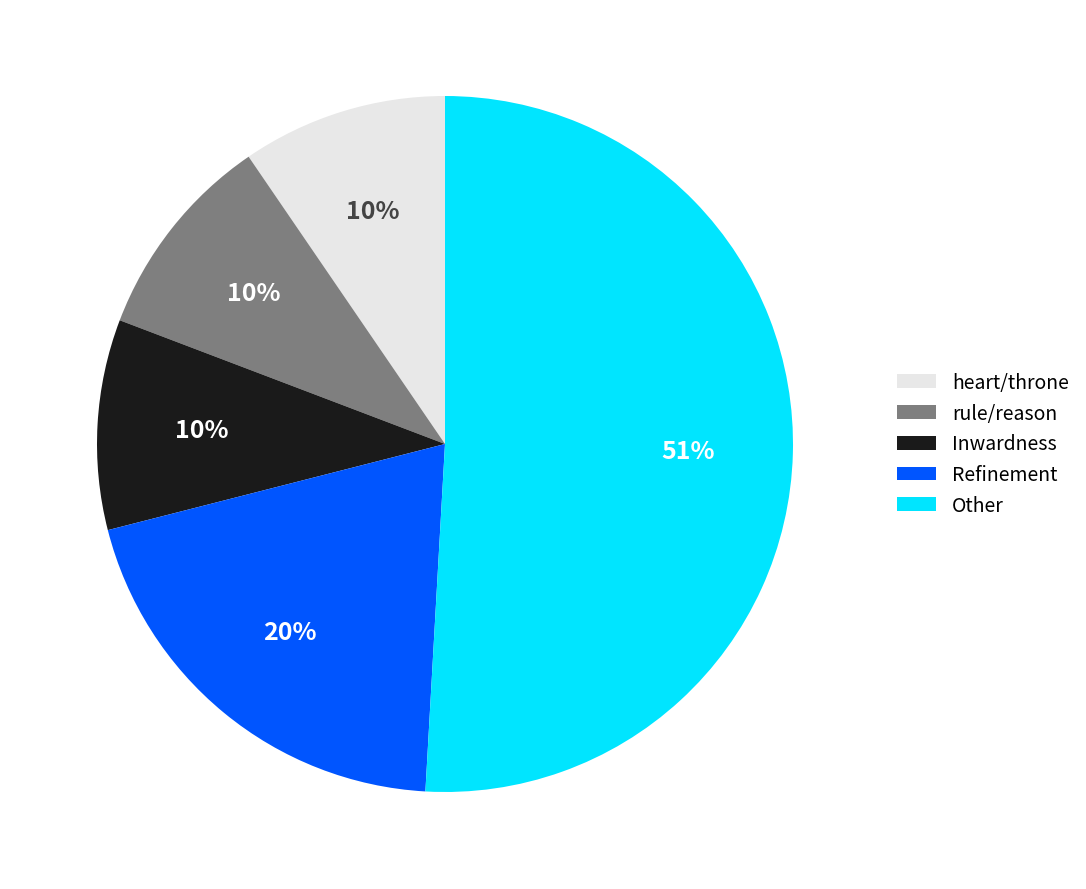

Which slice is the largest?

Other